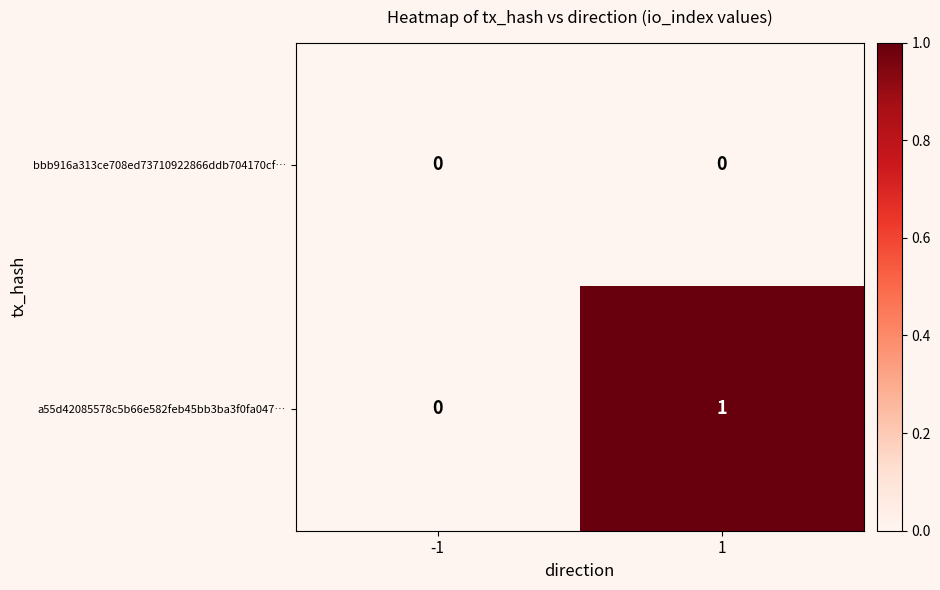

At which category is the sum across all series the highest?

1